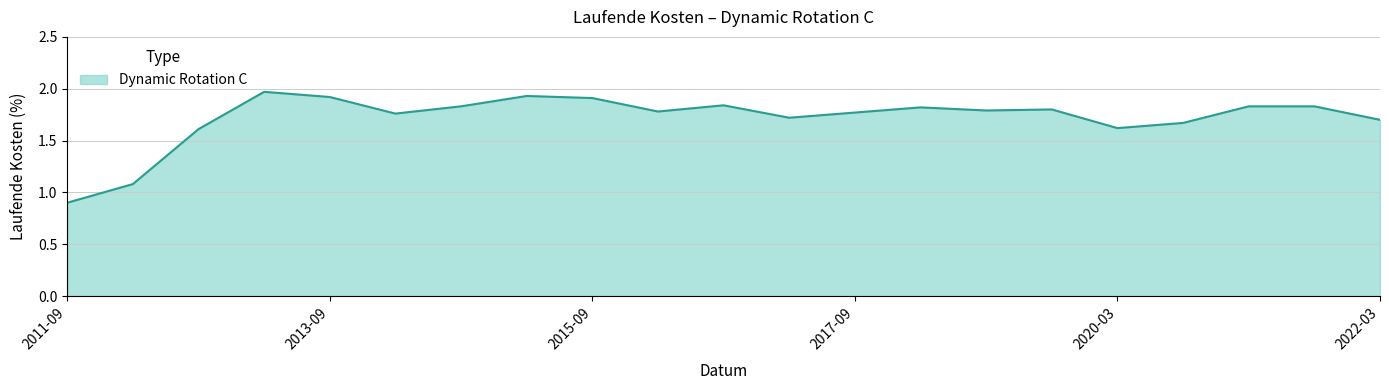

What is the smallest value displayed?

0.9